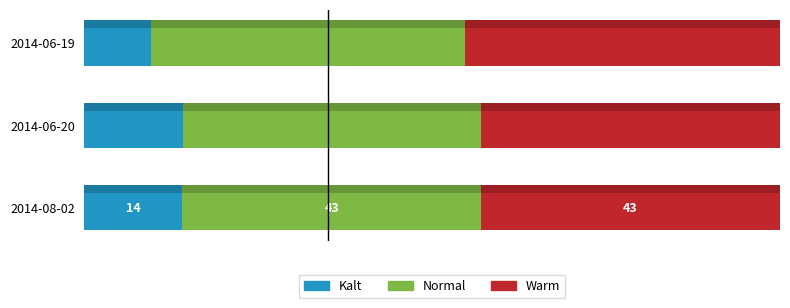

What is the average value of the Kalt series?

12.6